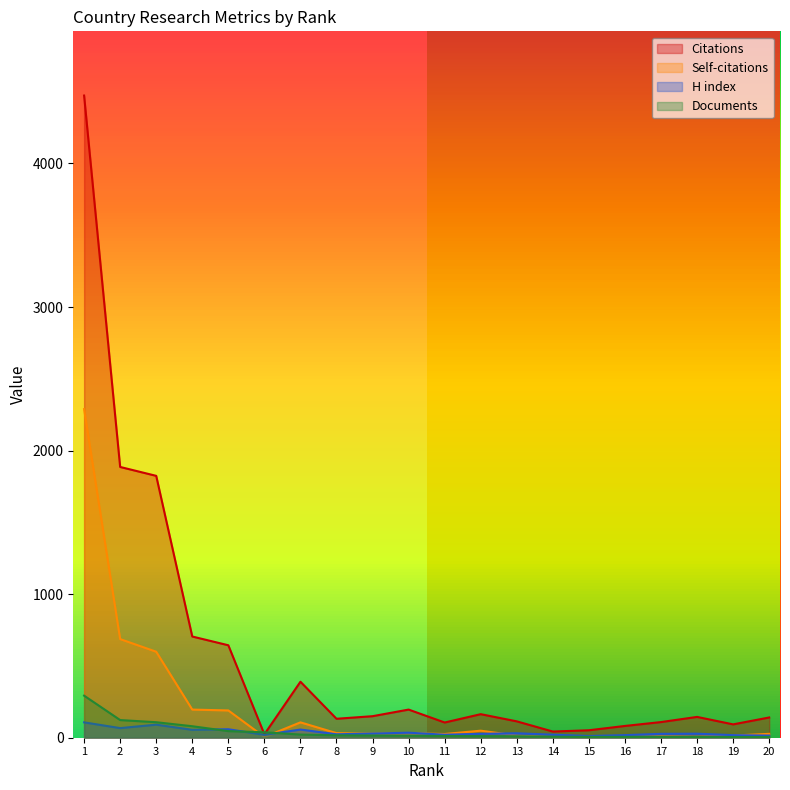

True or false: Citations and Self-citations intersect in this chart.

False